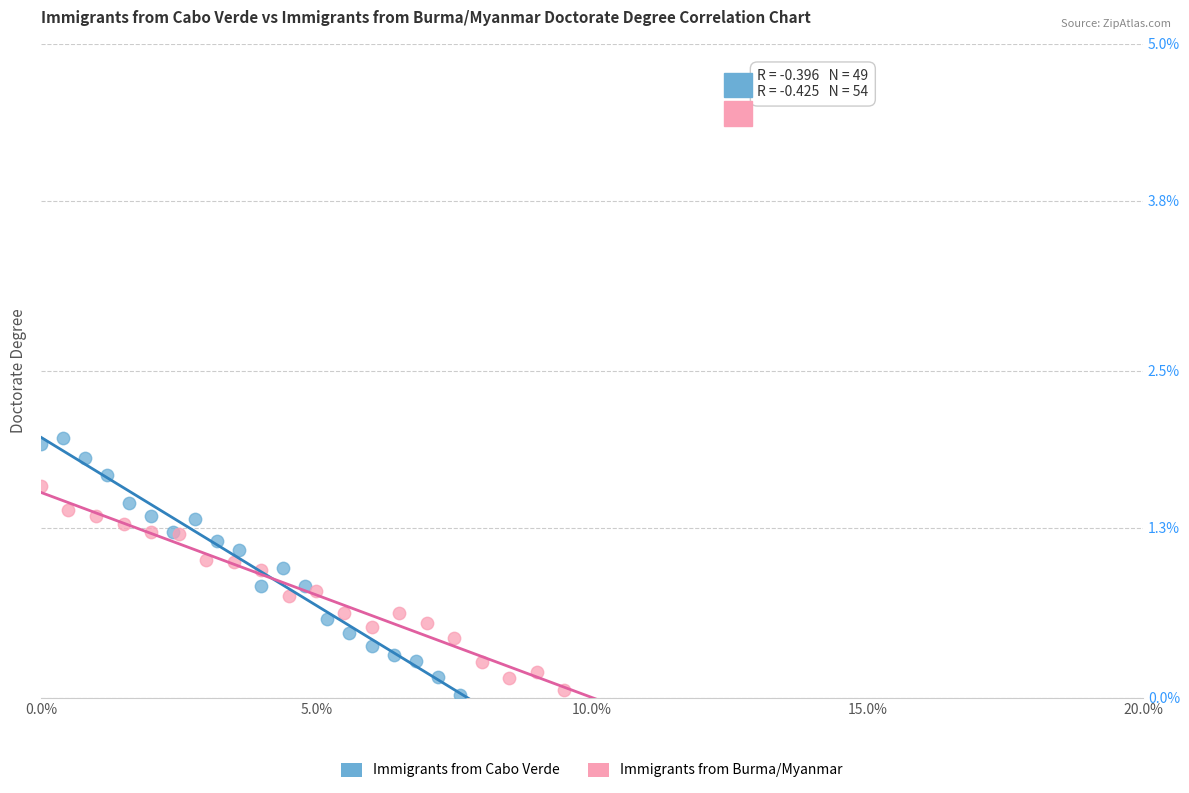

What are all the series names shown in the legend?

Immigrants from Cabo Verde, Immigrants from Burma/Myanmar